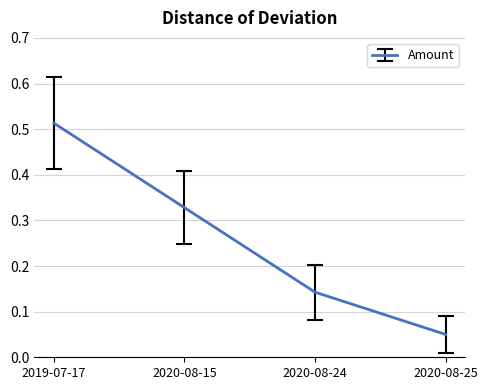

The chart shows a value of 0.2 at 2019-07-17. True or false?

False